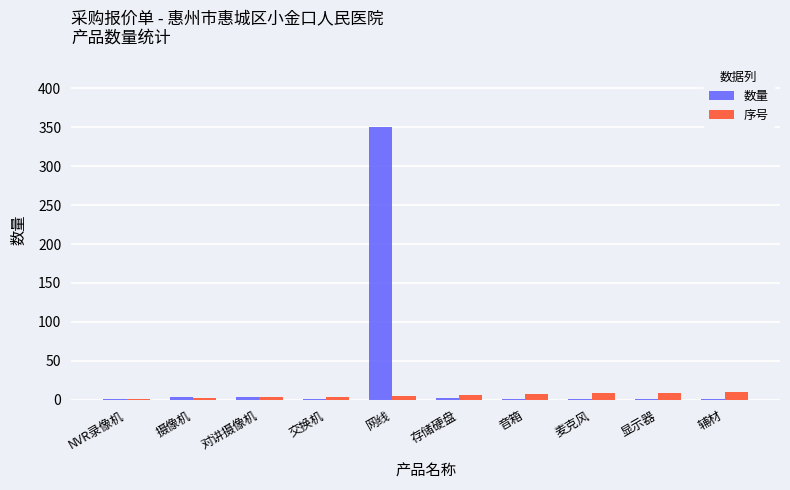

At which category is the sum across all series the highest?

网线